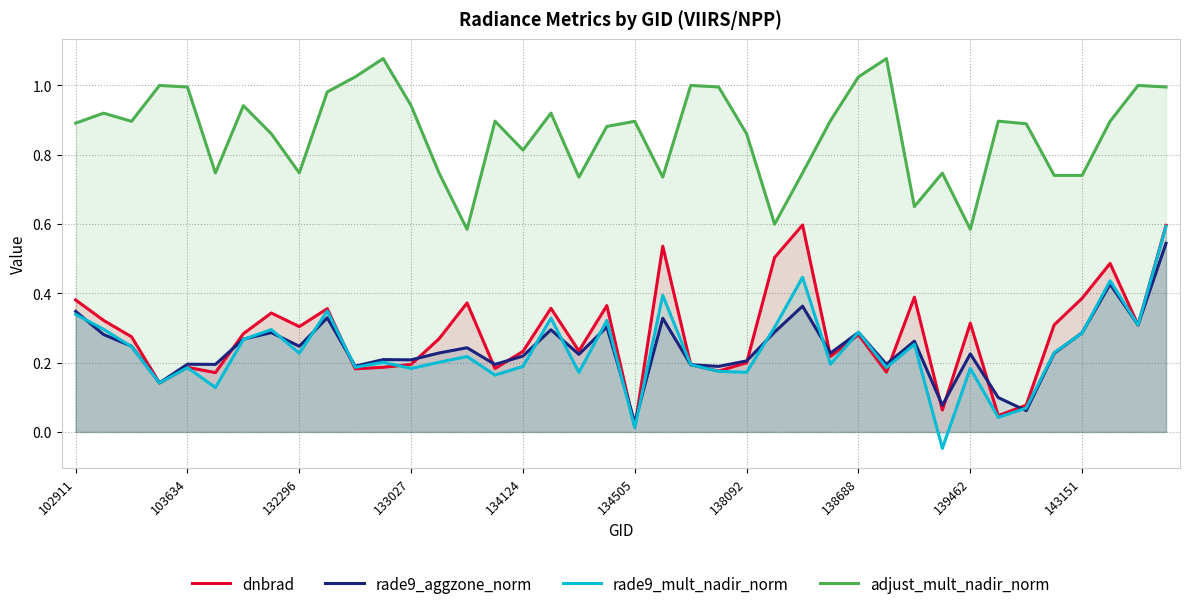

Which series has the widest spread of values?

rade9_mult_nadir_norm